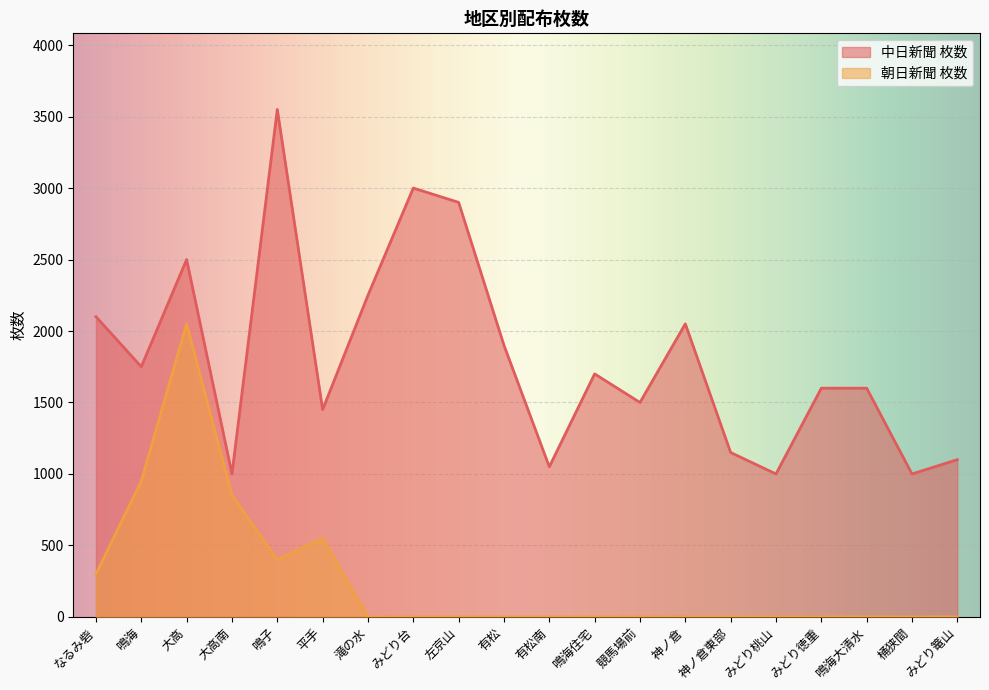

Reading left to right, transcribe all the data shown in this chart.

中日新聞 枚数: なるみ砦=2100	鳴海=1750	大高=2500	大高南=1000	鳴子=3550	平手=1450	滝の水=2250	みどり台=3000	左京山=2900	有松=1900	有松南=1050	鳴海住宅=1700	競馬場前=1500	神ノ倉=2050	神ノ倉東部=1150	みどり桃山=1000	みどり徳重=1600	鳴海大清水=1600	桶狭間=1000	みどり篭山=1100
朝日新聞 枚数: なるみ砦=300	鳴海=950	大高=2050	大高南=850	鳴子=400	平手=550	滝の水=0	みどり台=0	左京山=0	有松=0	有松南=0	鳴海住宅=0	競馬場前=0	神ノ倉=0	神ノ倉東部=0	みどり桃山=0	みどり徳重=0	鳴海大清水=0	桶狭間=0	みどり篭山=0